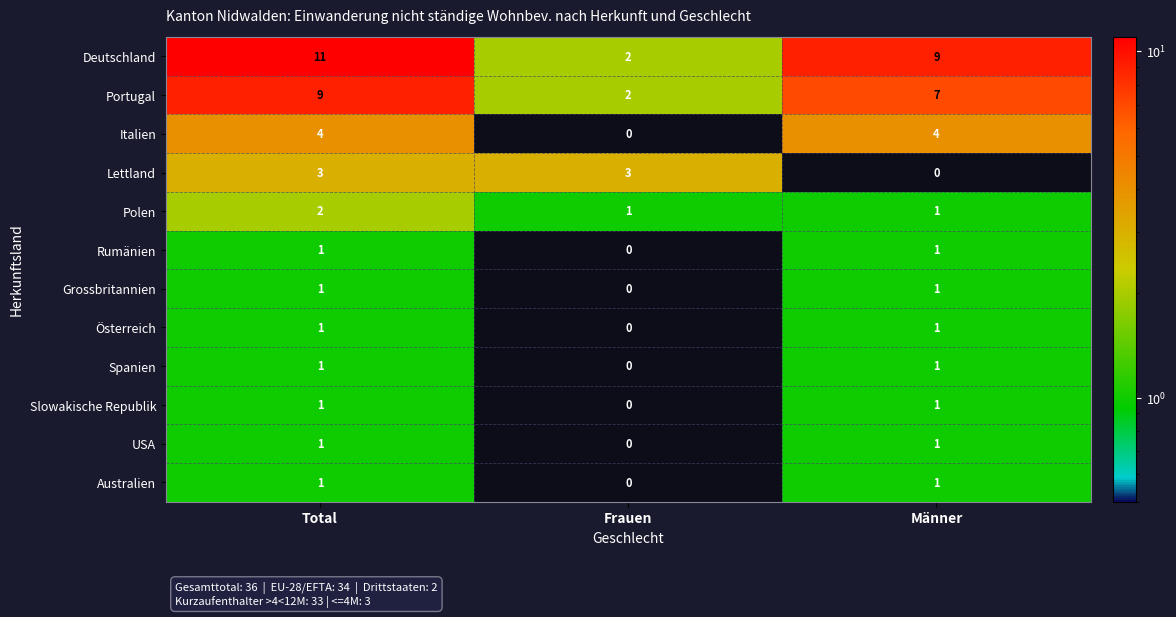

The value of Rumänien at Männer is 1. True or false?

True